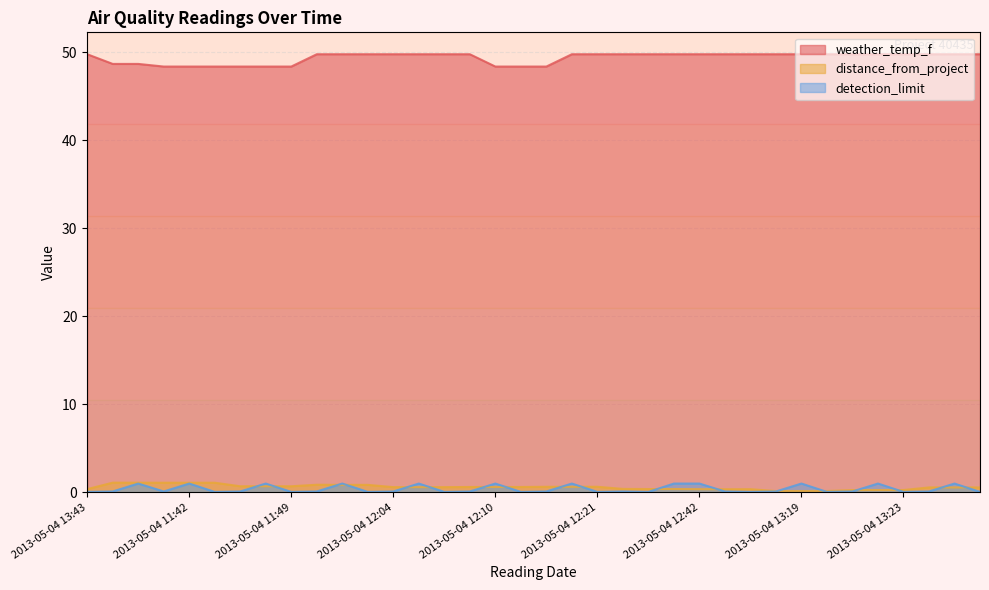

True or false: weather_temp_f and distance_from_project intersect in this chart.

False